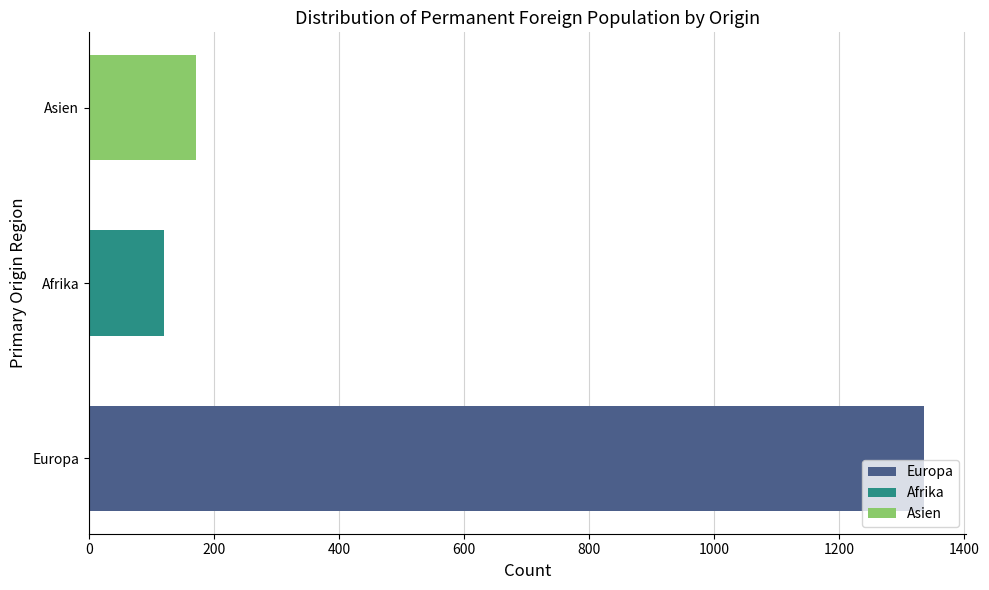

Count the number of data series in this chart.

3